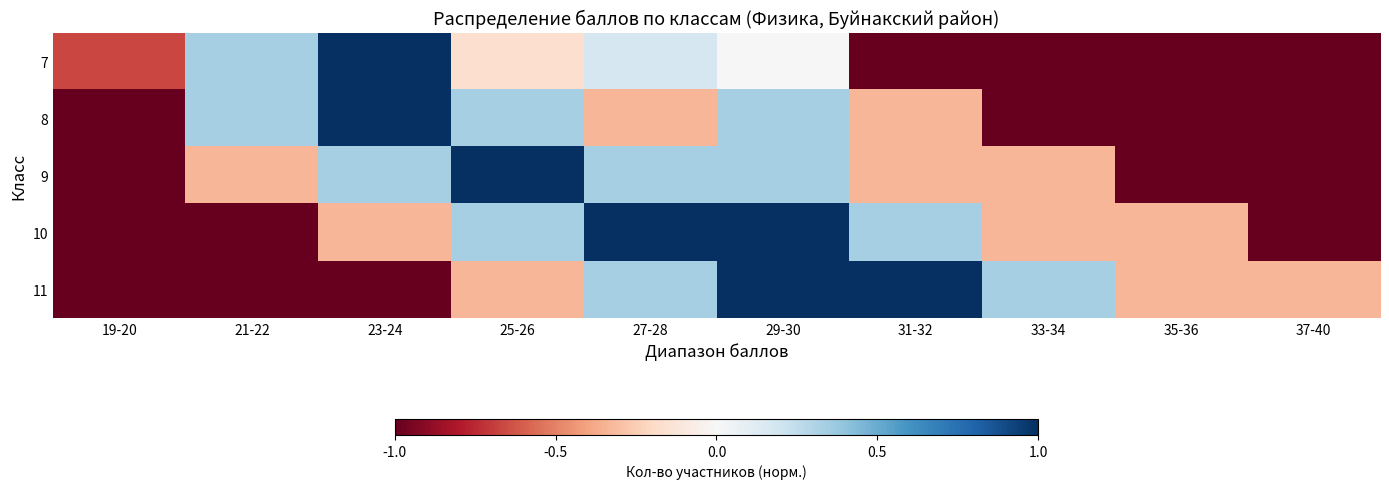

Between 35-36 and 23-24, which is larger?

23-24